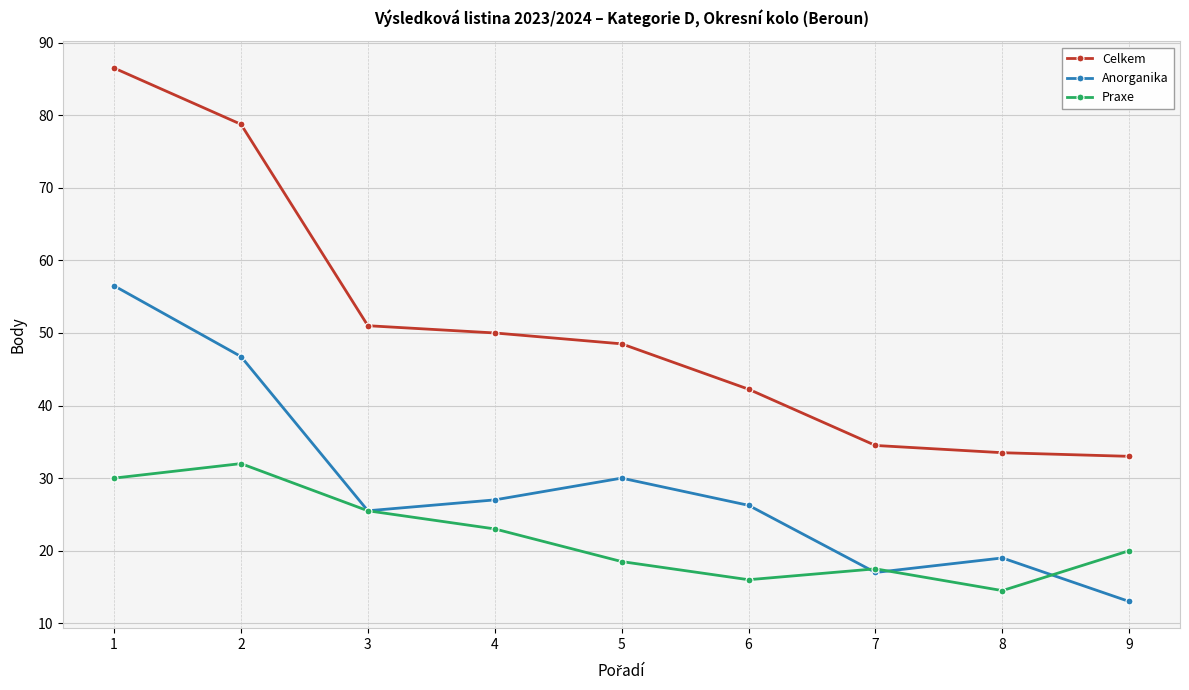

At which label does Anorganika reach its minimum?

9